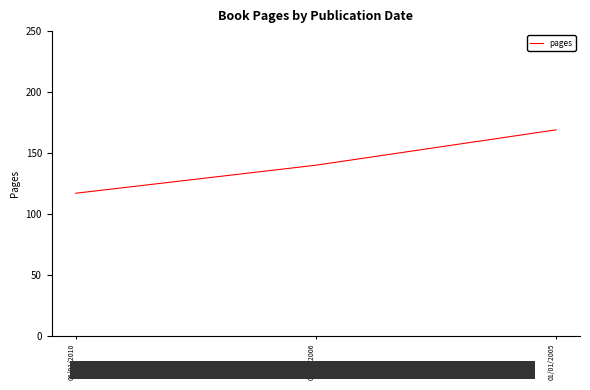

True or false: the data shows 87 at 01/01/2006.

False